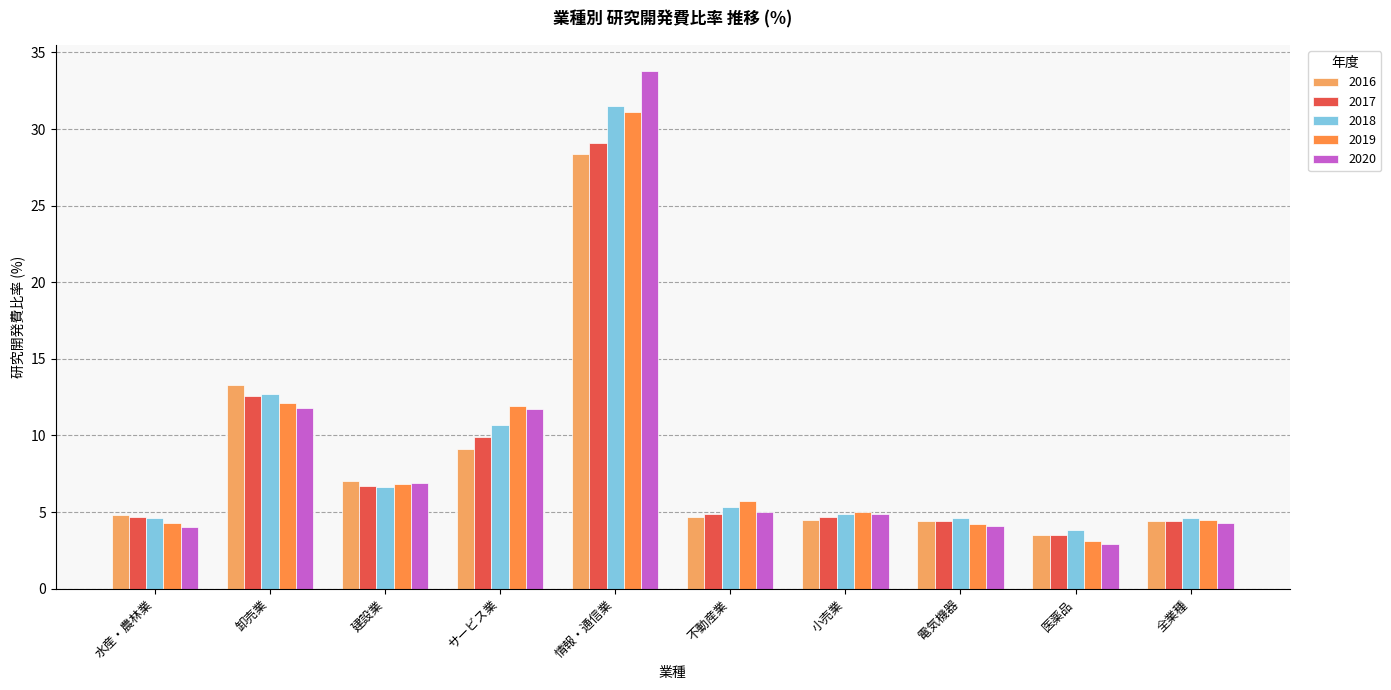

Between 建設業 and 電気機器, which series saw the biggest shift?

2020